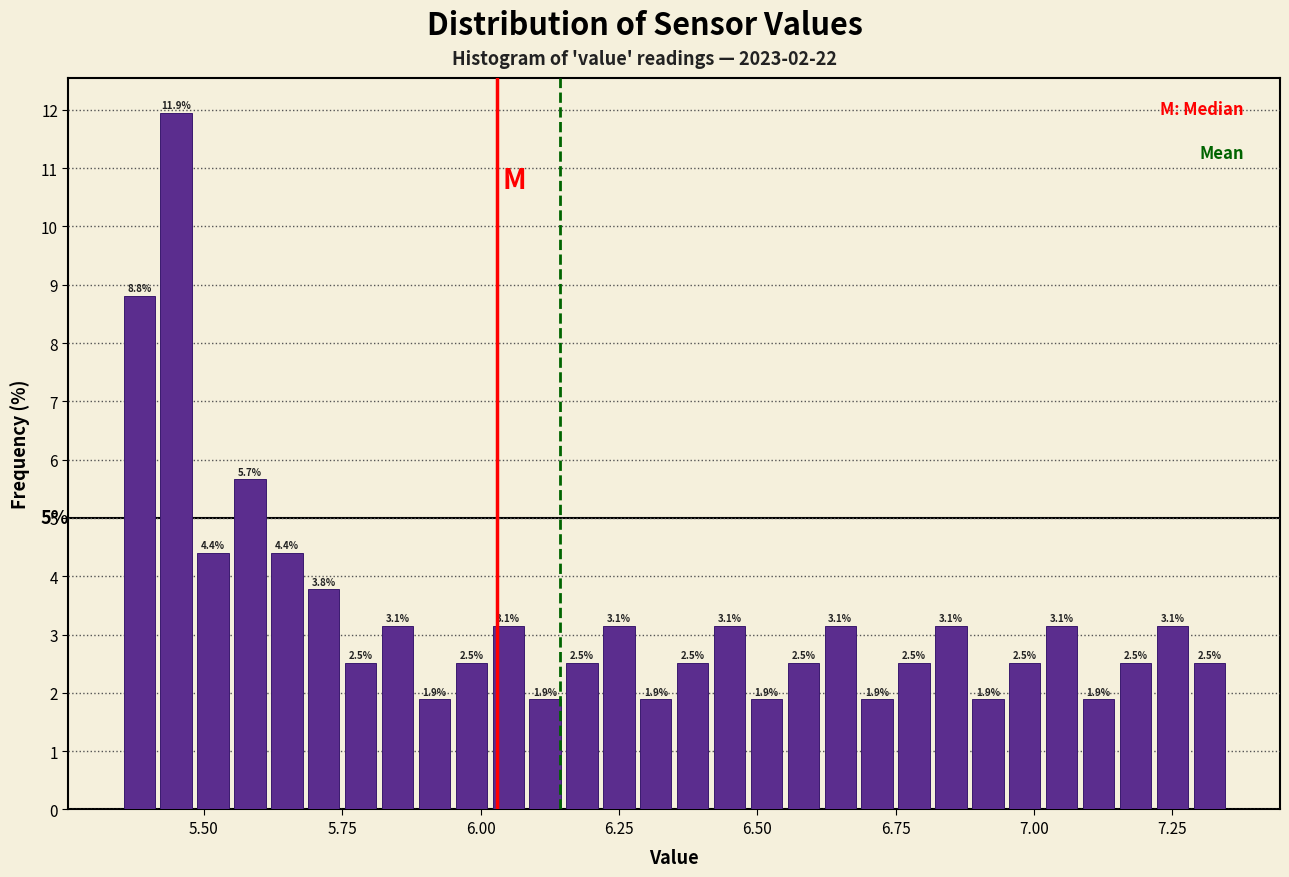

Read against the x-axis, roughly where is the centre of the tallest bar?

5.45